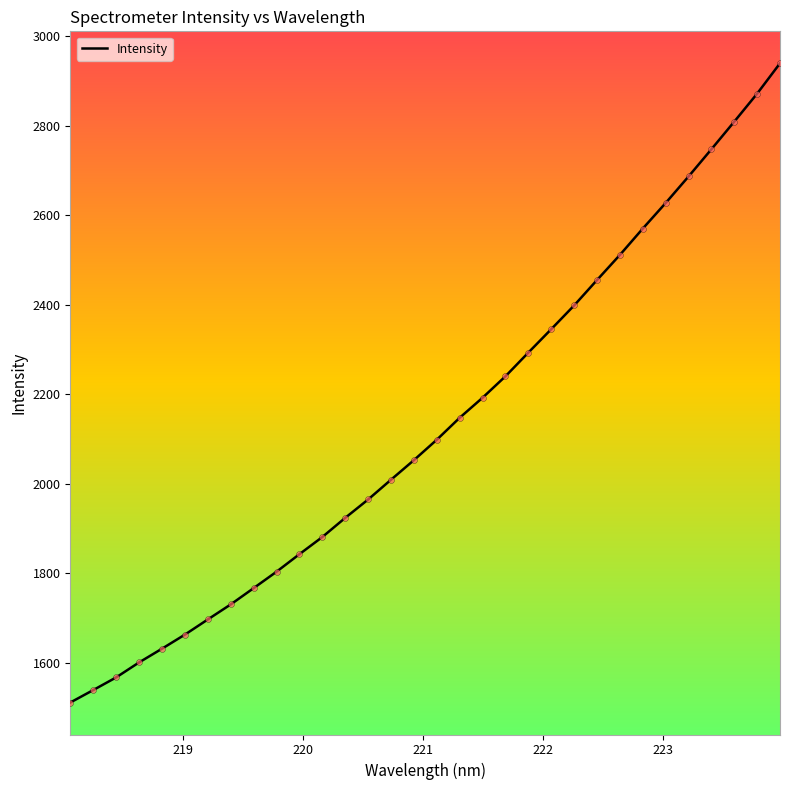

What is the difference between the maximum and minimum values?

1428.4